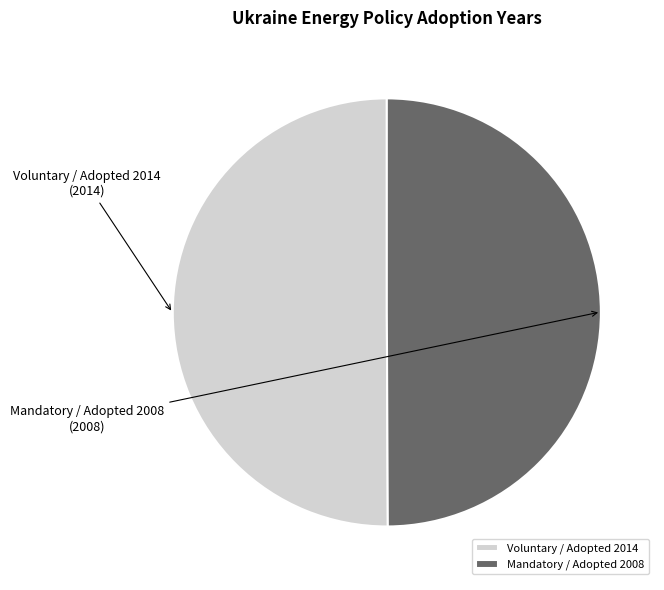

Approximately how many times larger is the value at Mandatory / Adopted 2008 compared to Voluntary / Adopted 2014?

1.0